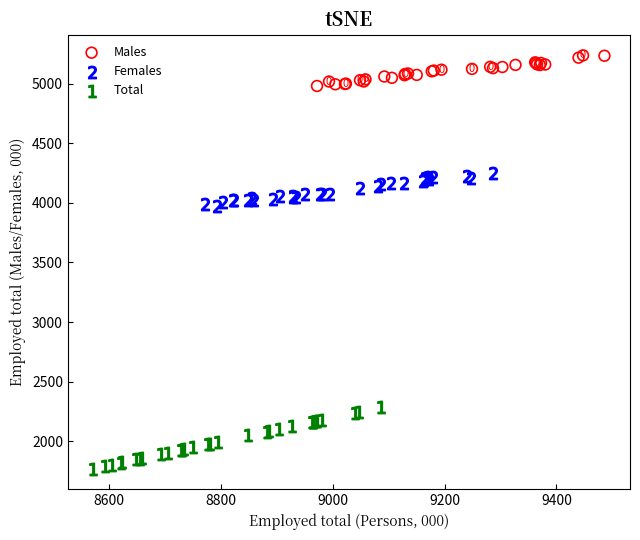

Which series reaches the maximum Y coordinate?

Males